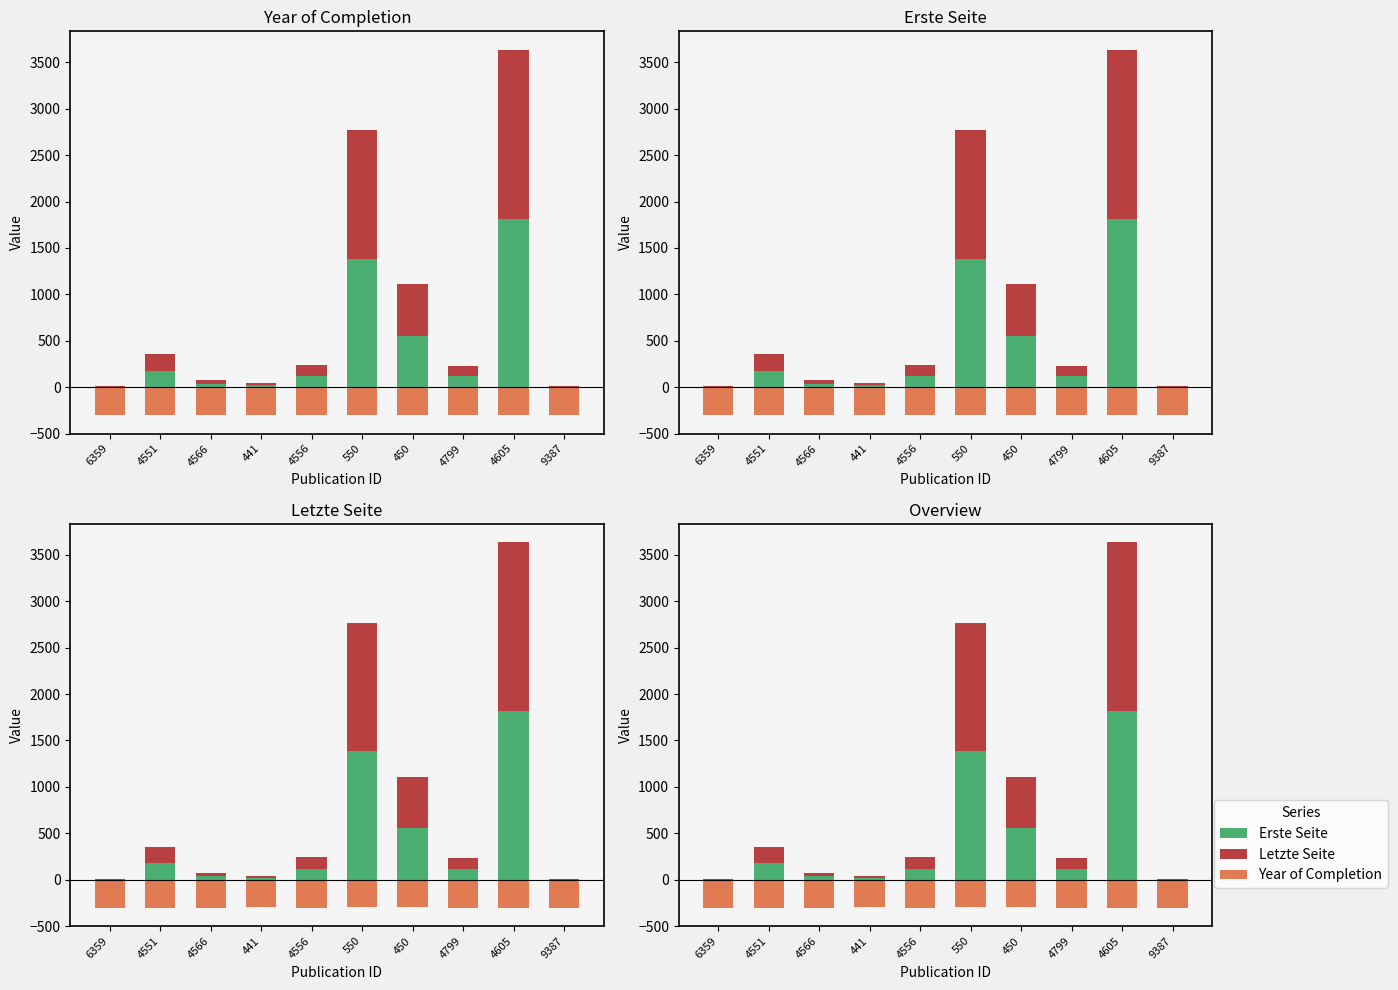

Between 4551 and 450, which series saw the biggest shift?

Erste Seite